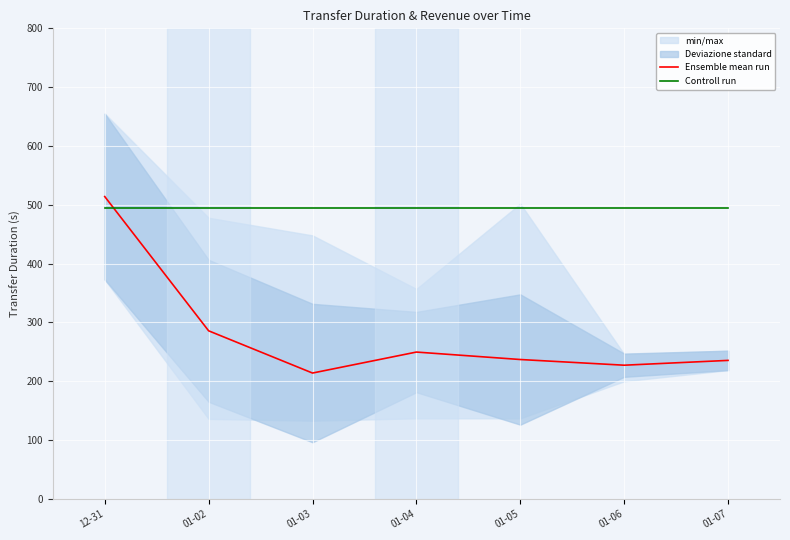

What is the sum of all Controll run values?

3461.7